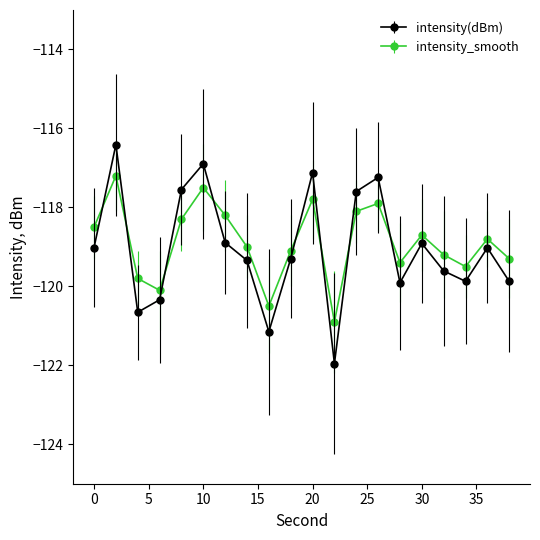

List the series in order of their peak value, lowest first.

intensity_smooth, intensity(dBm)